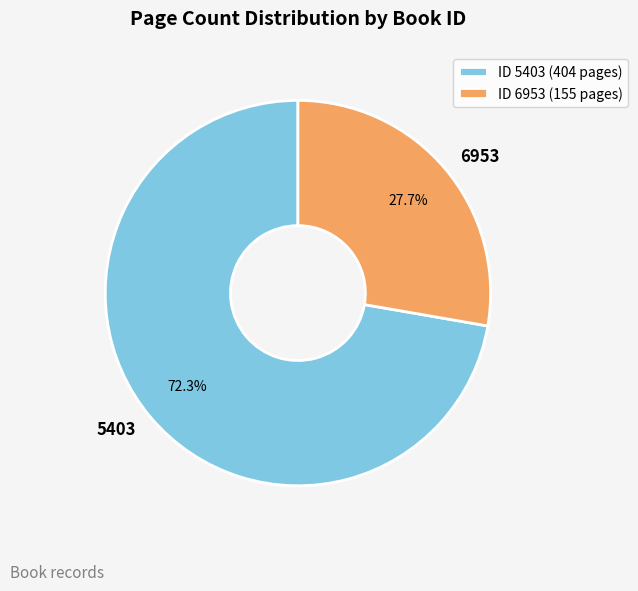

To the nearest percent, what is the difference between the largest and smallest slice percentages?

45%